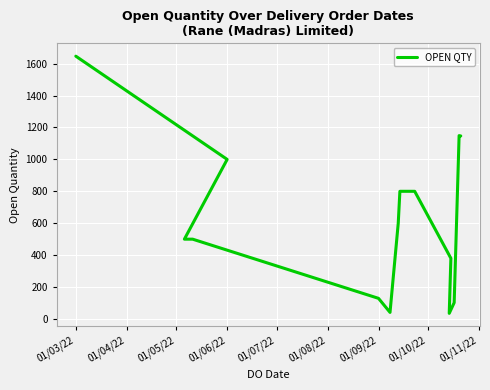

How many categories are shown in the chart?

15